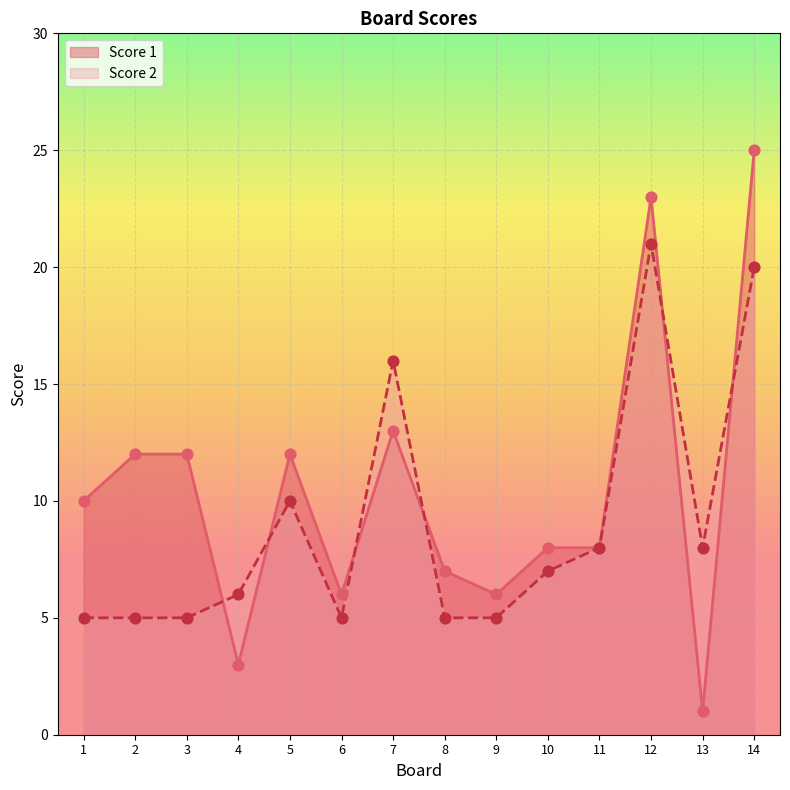

Is the value of Score 2 at 14 greater than the value of Score 1 at 10?

Yes